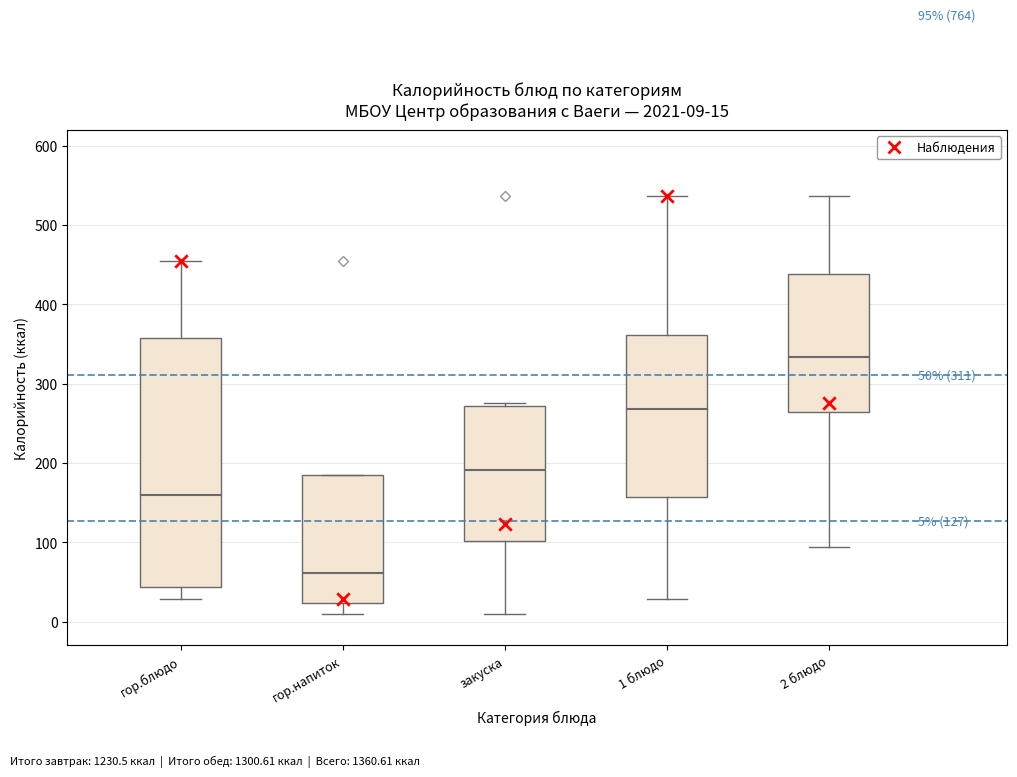

Which box's median line is the highest?

2 блюдо